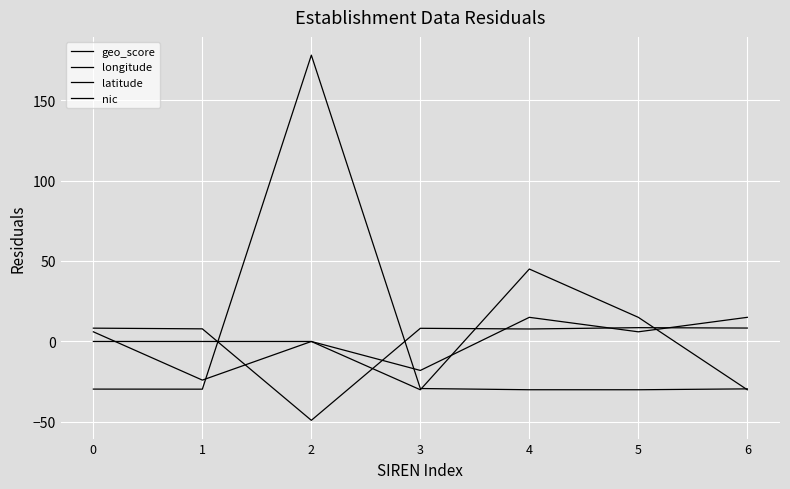

Does the chart display data point markers on the line(s)?

No